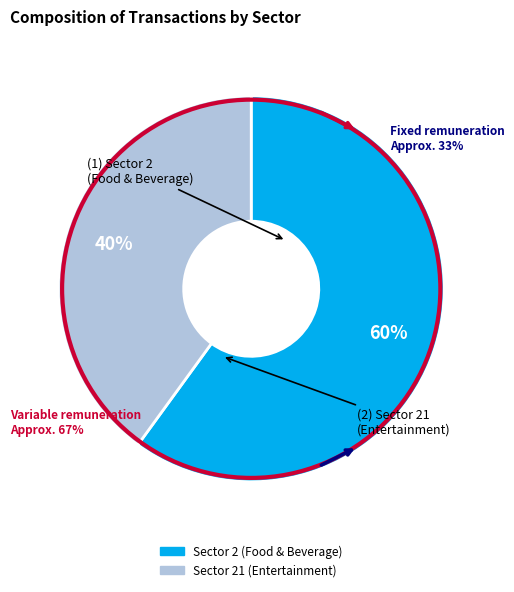

What percentage do 2 and 21 together represent?

100.0%